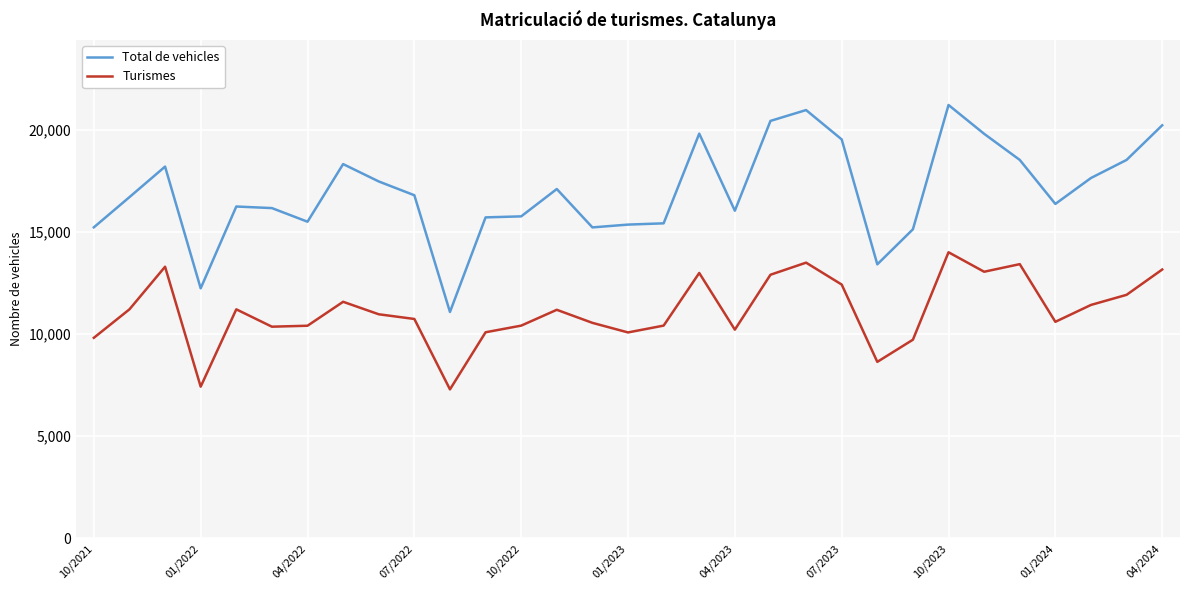

In Turismes, how many points are higher than both neighbors (excluding endpoints)?

8